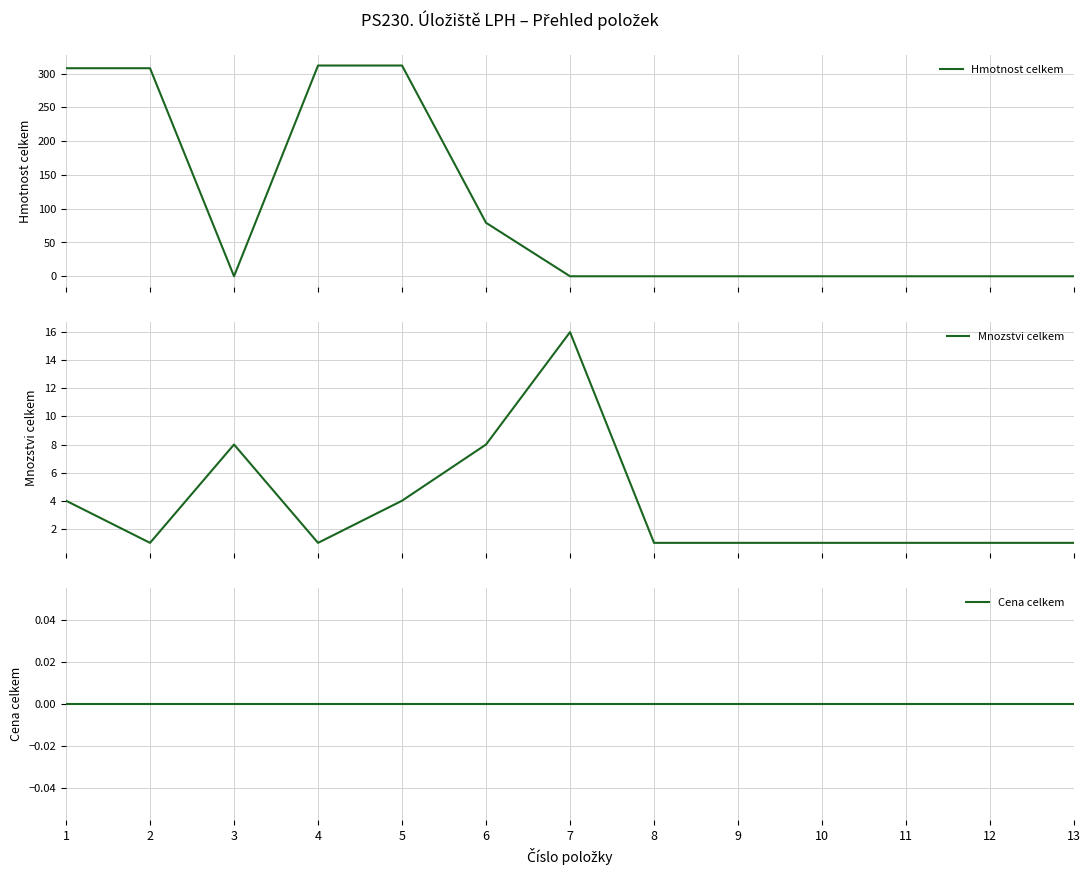

True or false: Mnozstvi celkem and Cena celkem intersect in this chart.

False